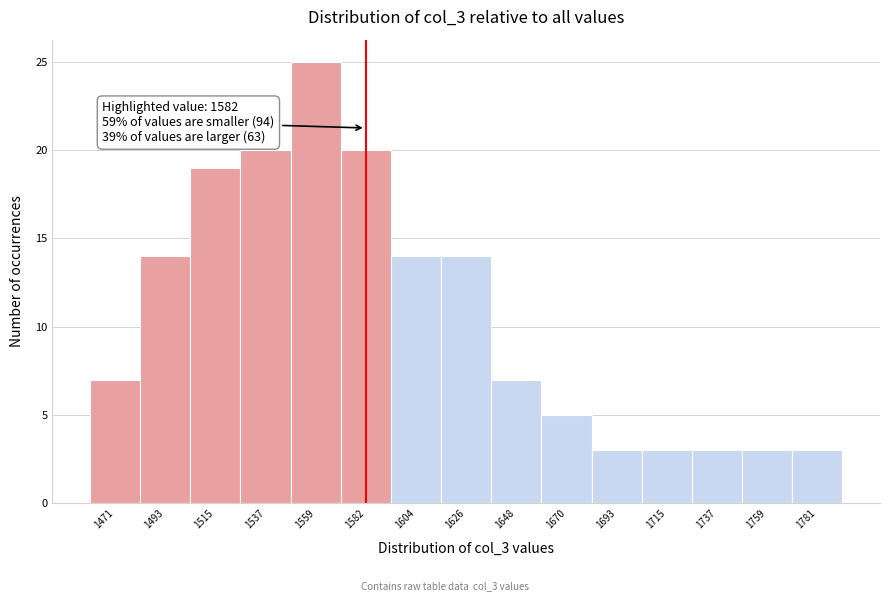

Over which range of the x-axis is the bar tallest?

1550 to 1570